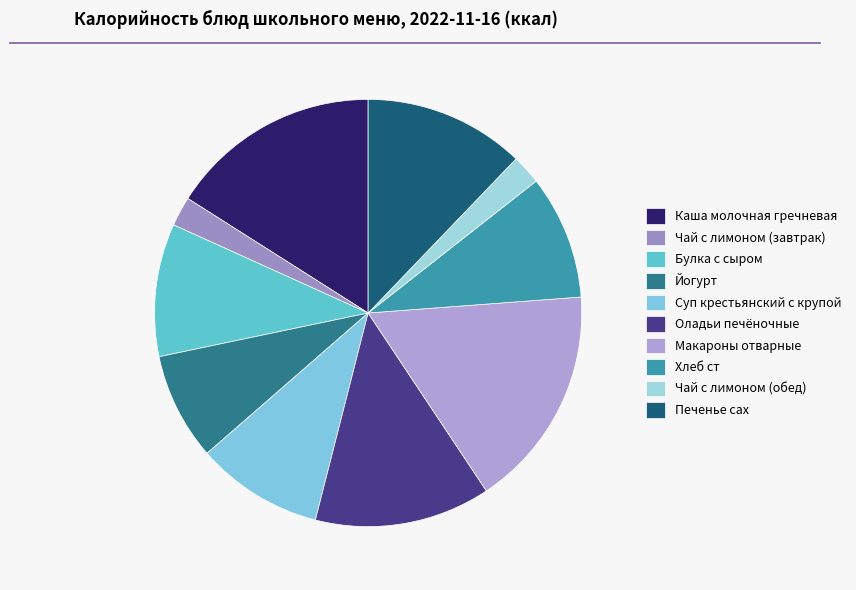

Rank the categories by value from highest to lowest.

Макароны отварные, Каша молочная гречневая, Оладьи печёночные, Печенье сах, Булка с сыром, Суп крестьянский с крупой, Хлеб ст, Йогурт, Чай с лимоном (завтрак), Чай с лимоном (обед)